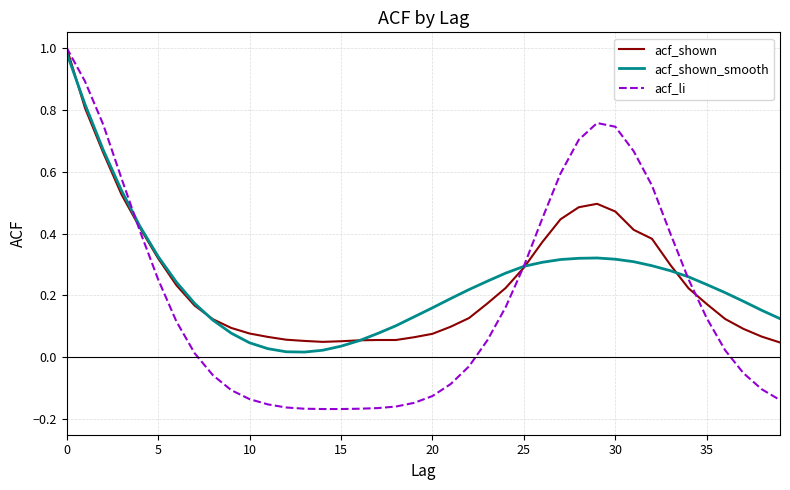

Which series has the largest range (max minus min)?

acf_li